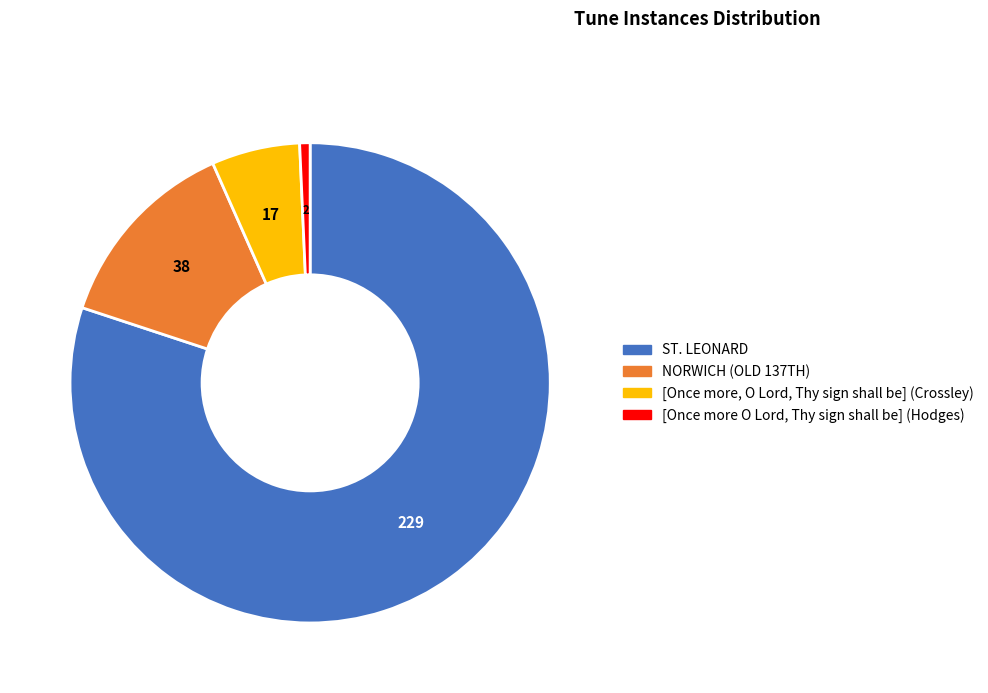

Is there any slice that represents more than half of the pie?

Yes